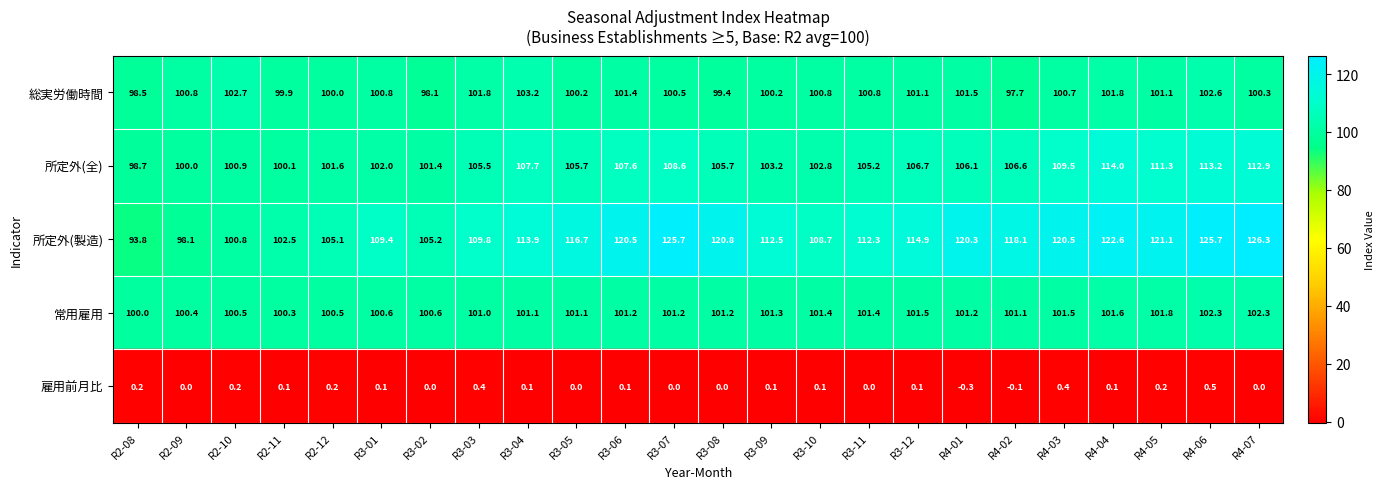

Count the number of data series in this chart.

5